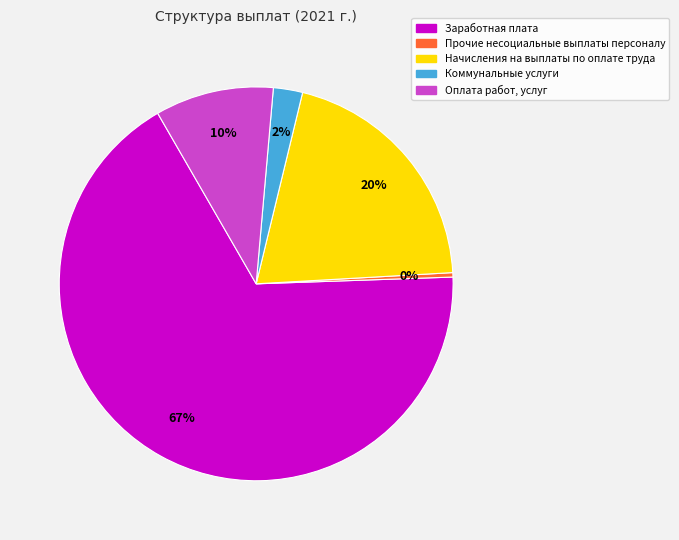

Approximately how many times larger is the value at Заработная плата compared to Прочие несоциальные выплаты персоналу?

186.7